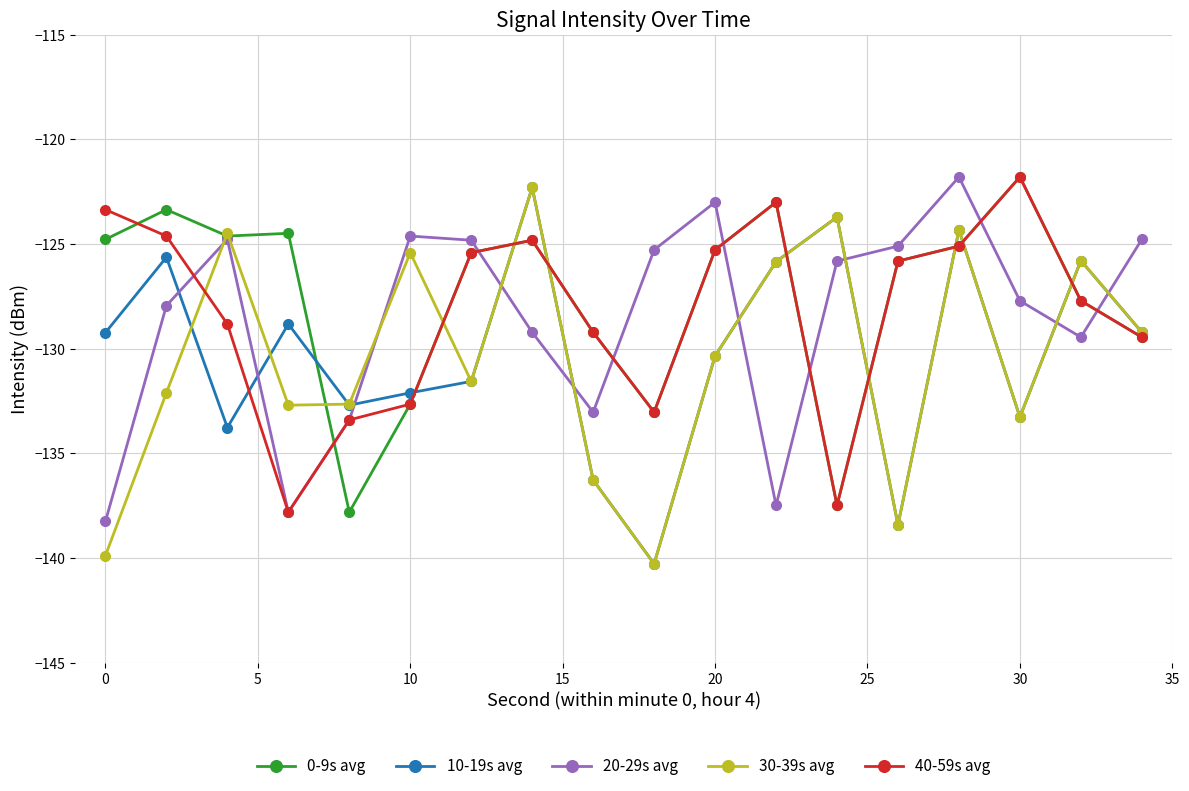

What is the difference between the second highest and second lowest values in the 30-39s avg series?

16.2